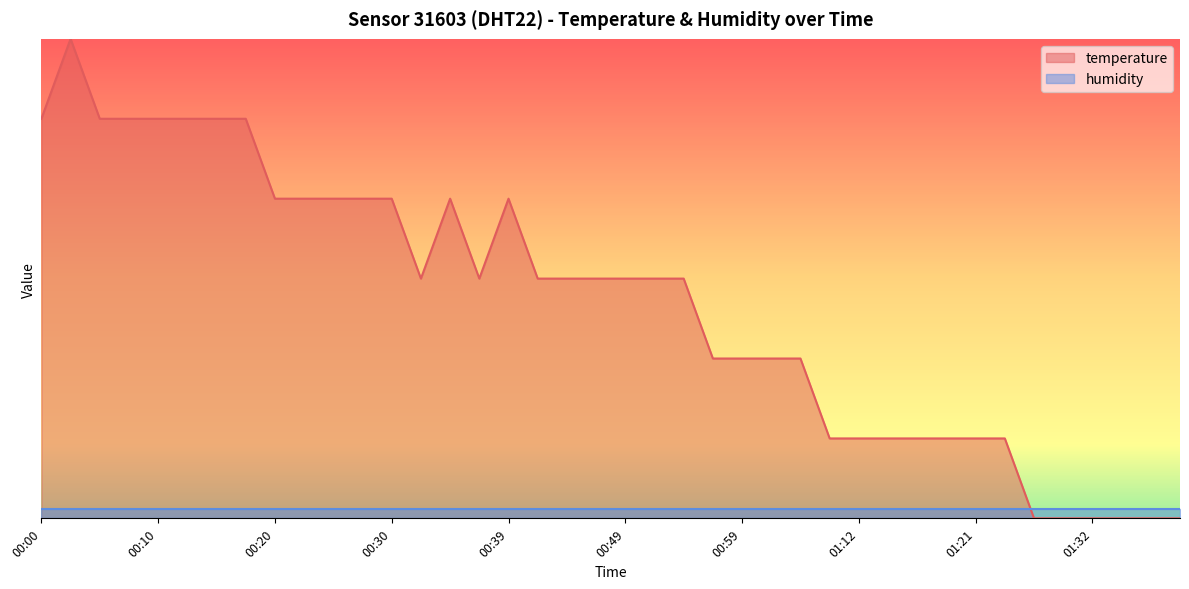

What is the label of the 5th point from the left?

00:10